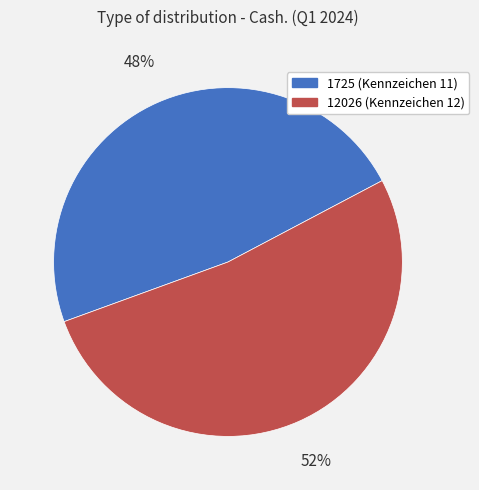

To the nearest percent, what is the combined percentage of 12026 and 1725?

100%